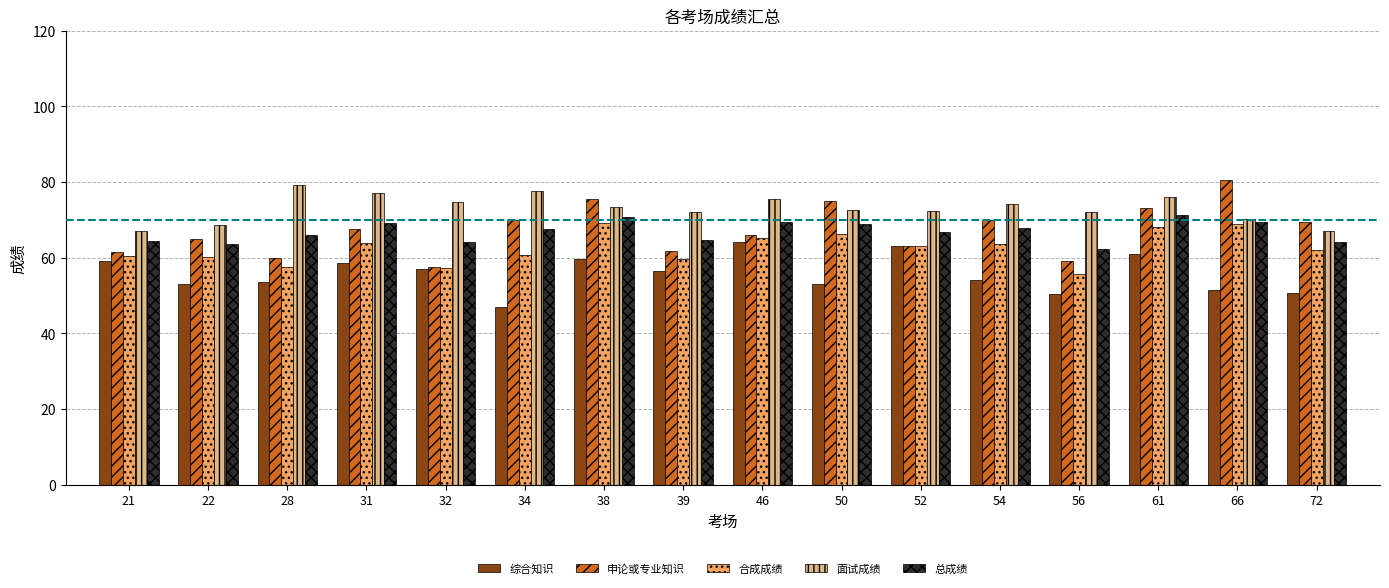

Which label corresponds to the largest value in the chart?

66